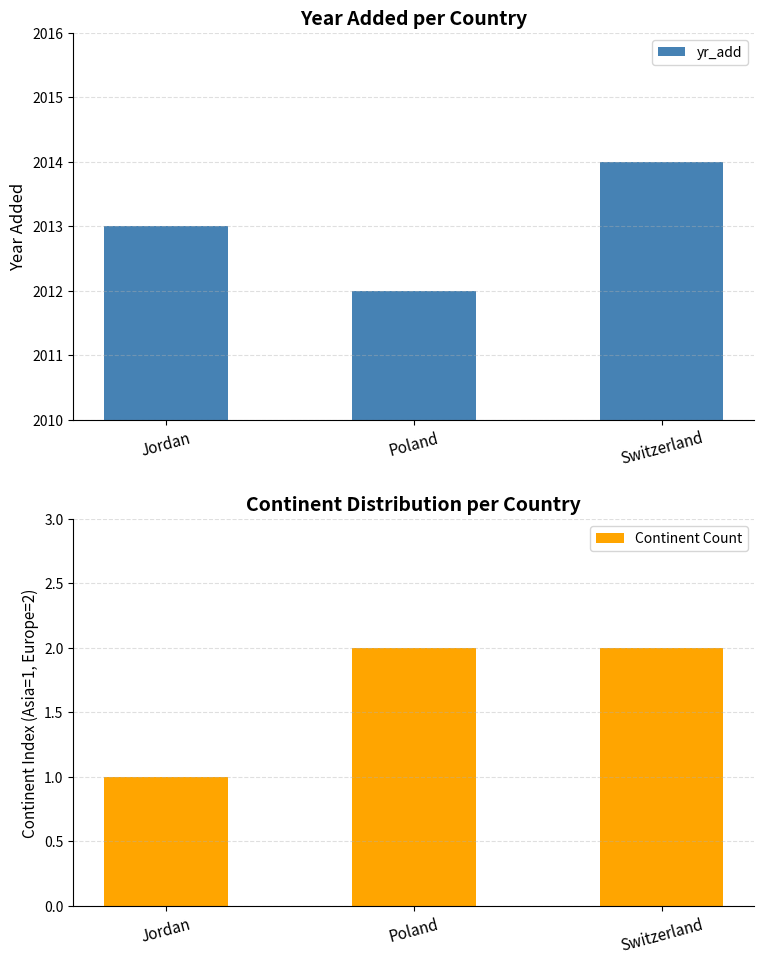

Rank the categories by Continent Count value from highest to lowest.

Poland, Switzerland, Jordan